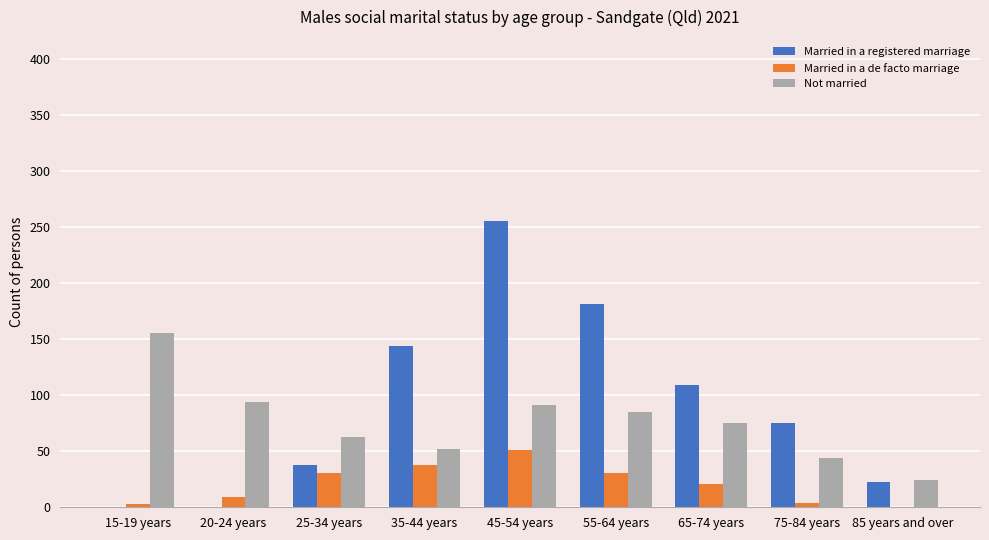

At which category is the sum across all series the highest?

45-54 years